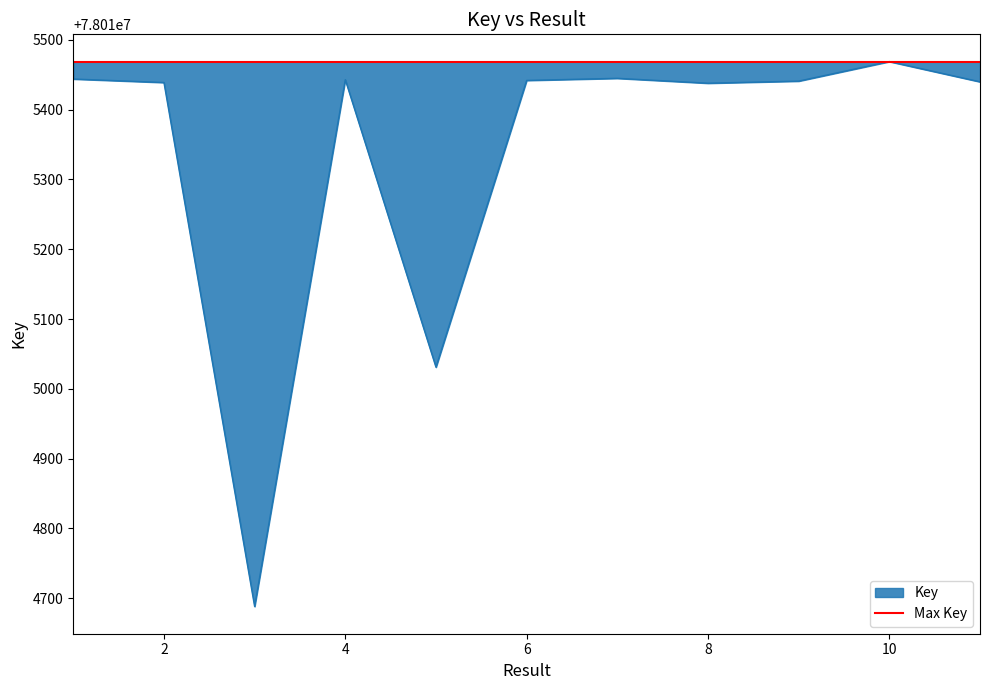

How many points are lower than both their immediate neighbors (excluding endpoints)?

3